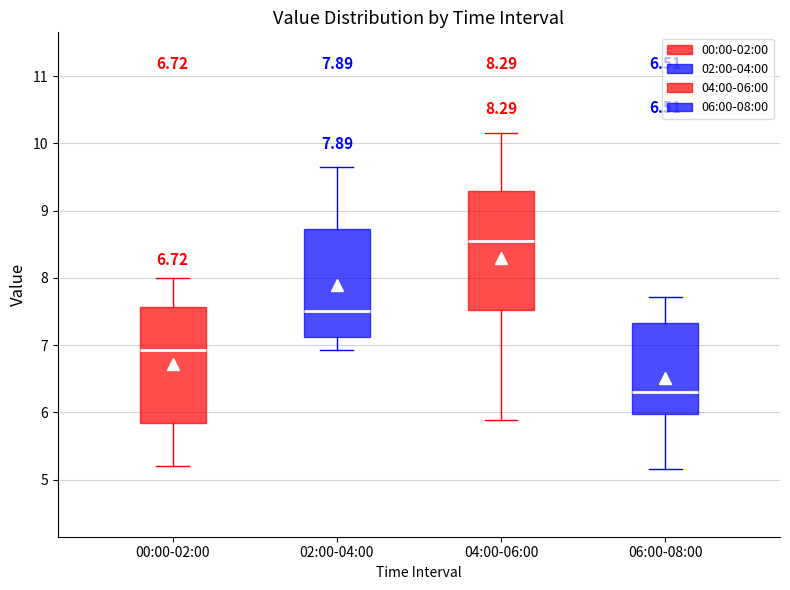

Which box has the highest median line?

04:00-06:00